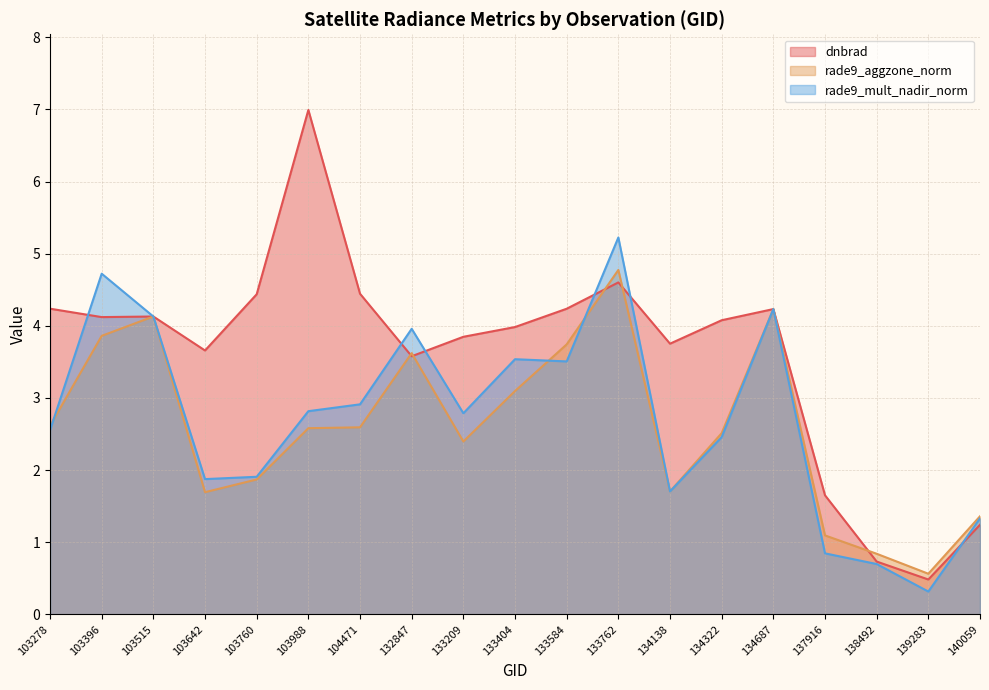

Between 104471 and 139283, which series saw the biggest shift?

dnbrad